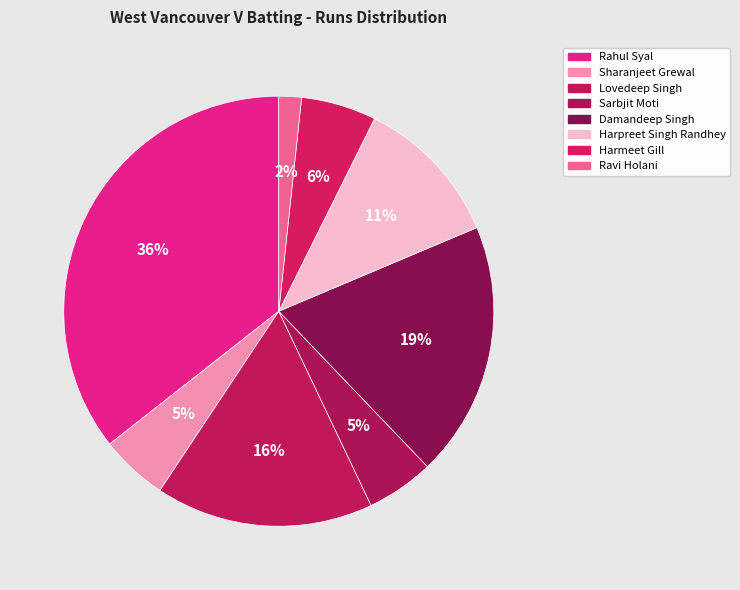

Approximately how many times larger is the value at Sarbjit Moti compared to Sharanjeet Grewal?

1.0